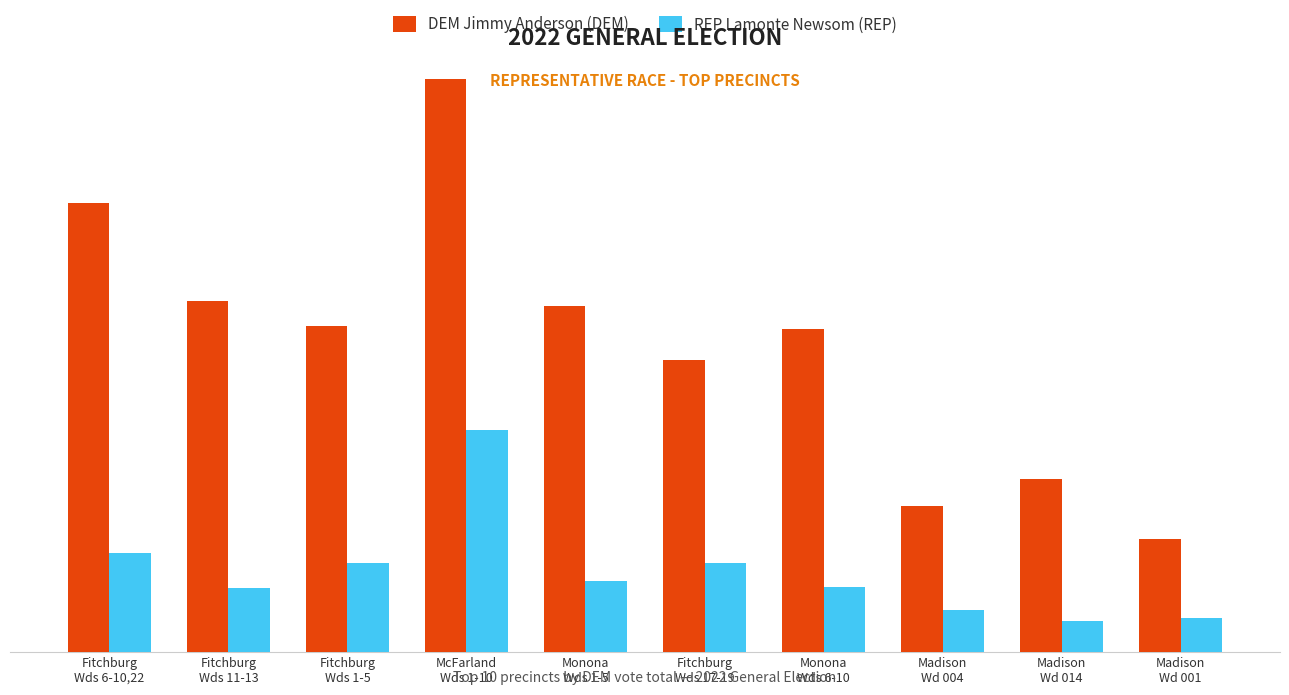

Between McFarland
Wds 1-10 and Monona
Wds 6-10, which series saw the biggest shift?

DEM Jimmy Anderson (DEM)